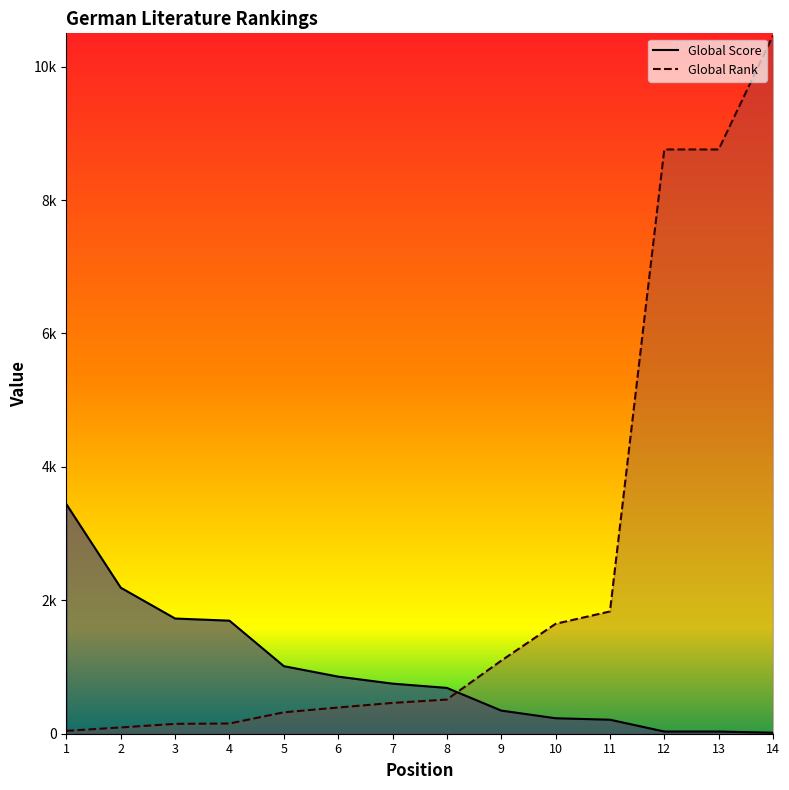

Reading right to left, what are all the values shown in this chart?

Global Score: 14=15	13=33	12=33	11=210	10=232	9=347	8=687	7=751	6=856	5=1013	4=1695	3=1727	2=2189	1=3440
Global Rank: 14=10467	13=8759	12=8759	11=1833	10=1648	9=1095	8=512	7=462	6=393	5=321	4=153	3=148	2=94	1=43